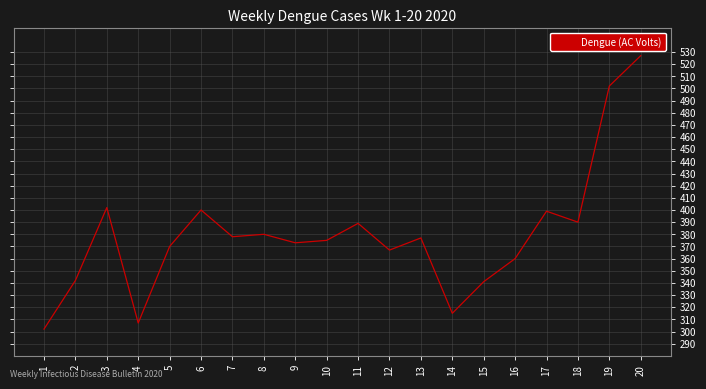

What is the difference between the values at 2 and 12?

25